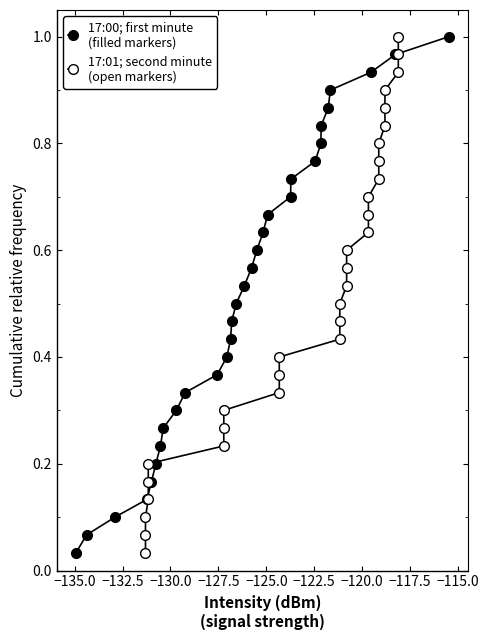

What is the label of the 21st point from the right?

−115.0